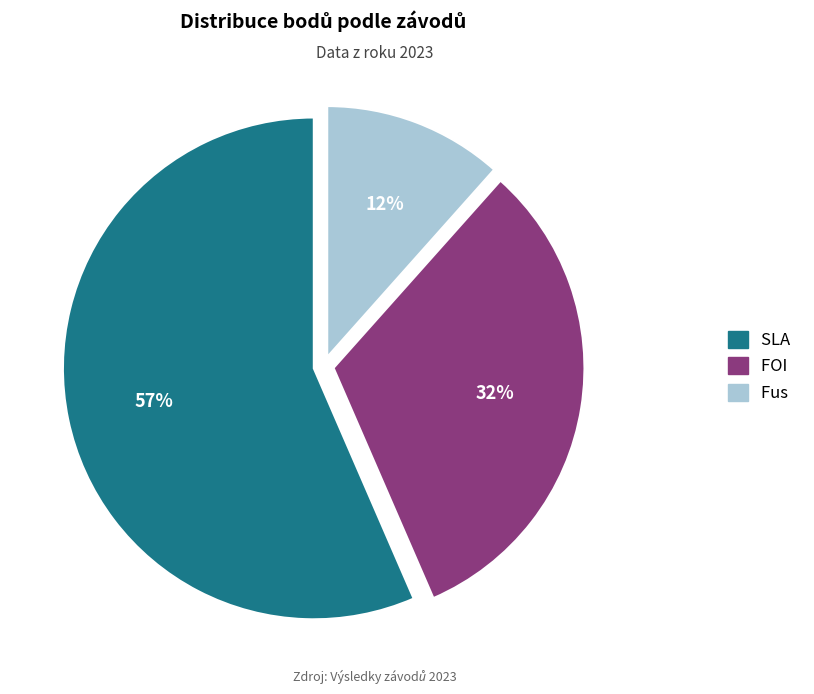

To the nearest percent, what is the difference between the largest and smallest slice percentages?

45%